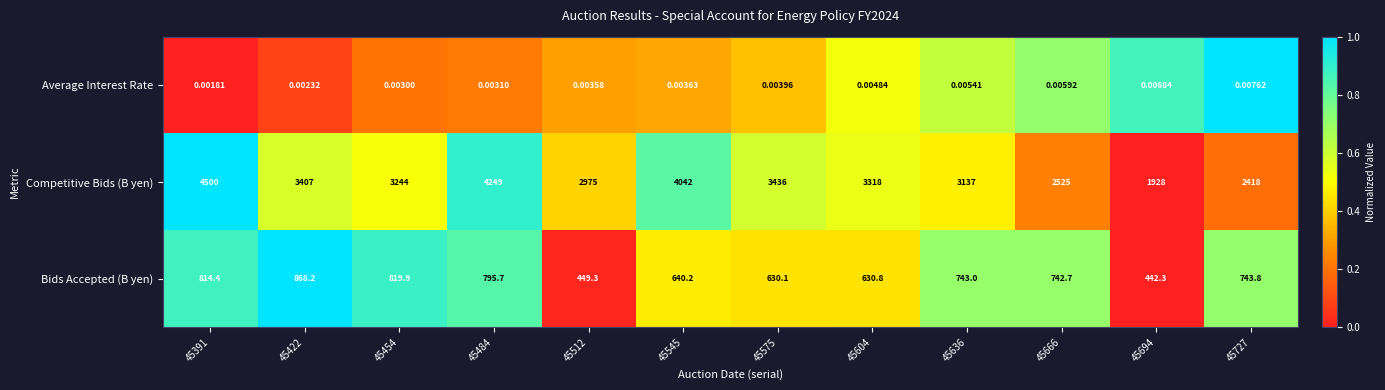

Between 45545 and 45575, which series saw the biggest shift?

Competitive Bids (B yen)